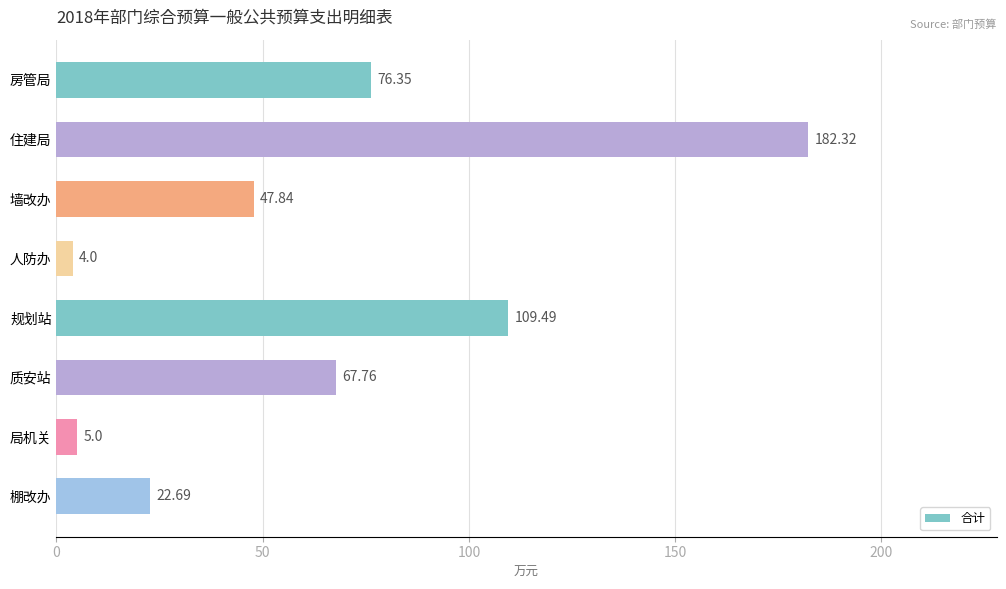

At which category does the chart reach its minimum across all series?

人防办